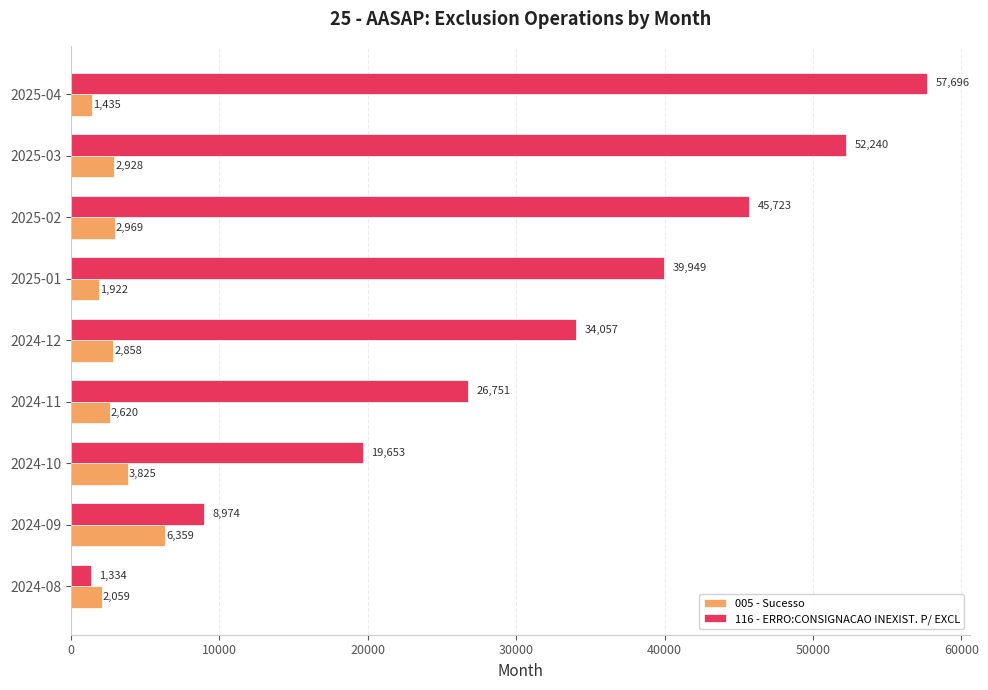

What is the average value of the 116 - ERRO:CONSIGNACAO INEXIST. P/ EXCL series?

31820